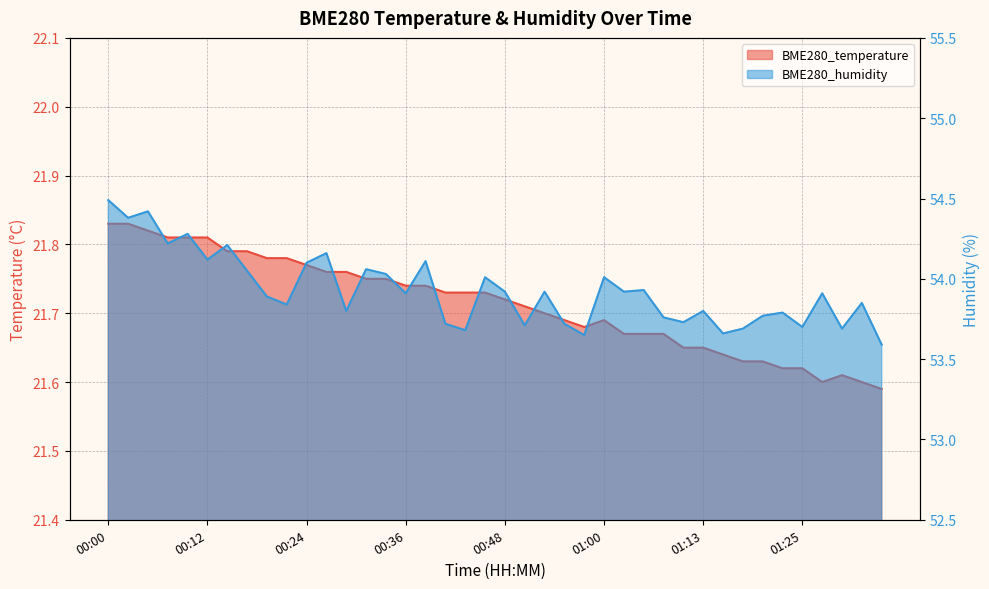

Does the chart display data point markers on the line(s)?

No